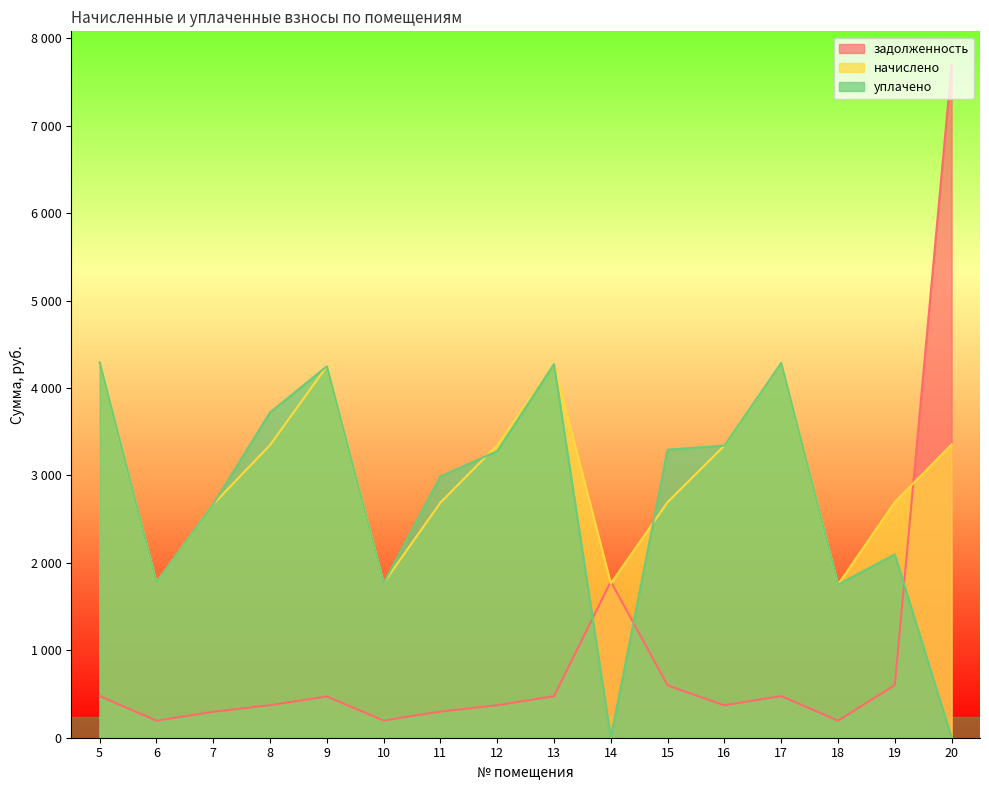

What is the sum of the задолженность values at 14 and 17?

2262.7